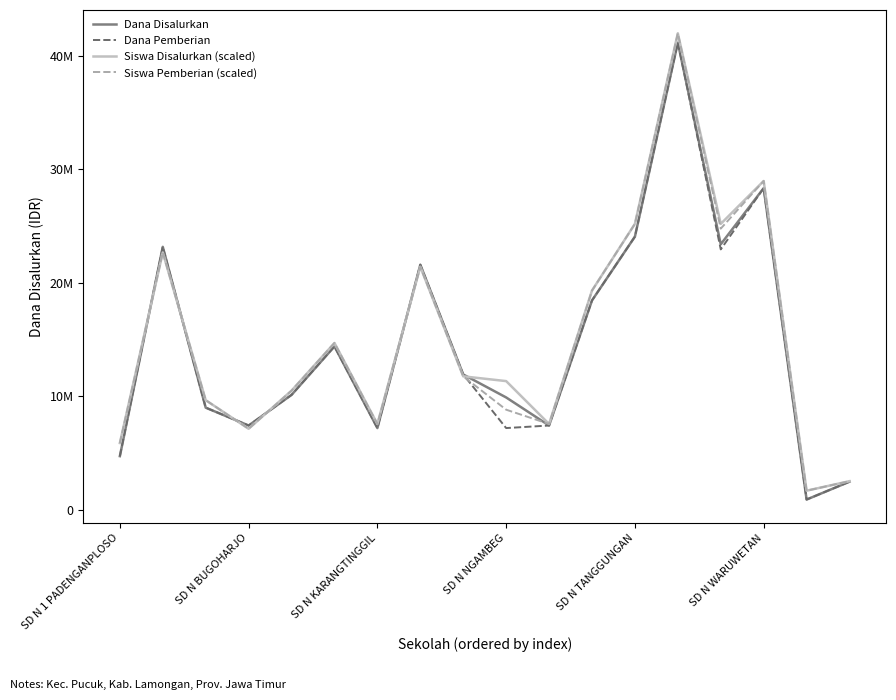

What are all the series names shown in the legend?

Dana Disalurkan, Dana Pemberian, Siswa Disalurkan (scaled), Siswa Pemberian (scaled)